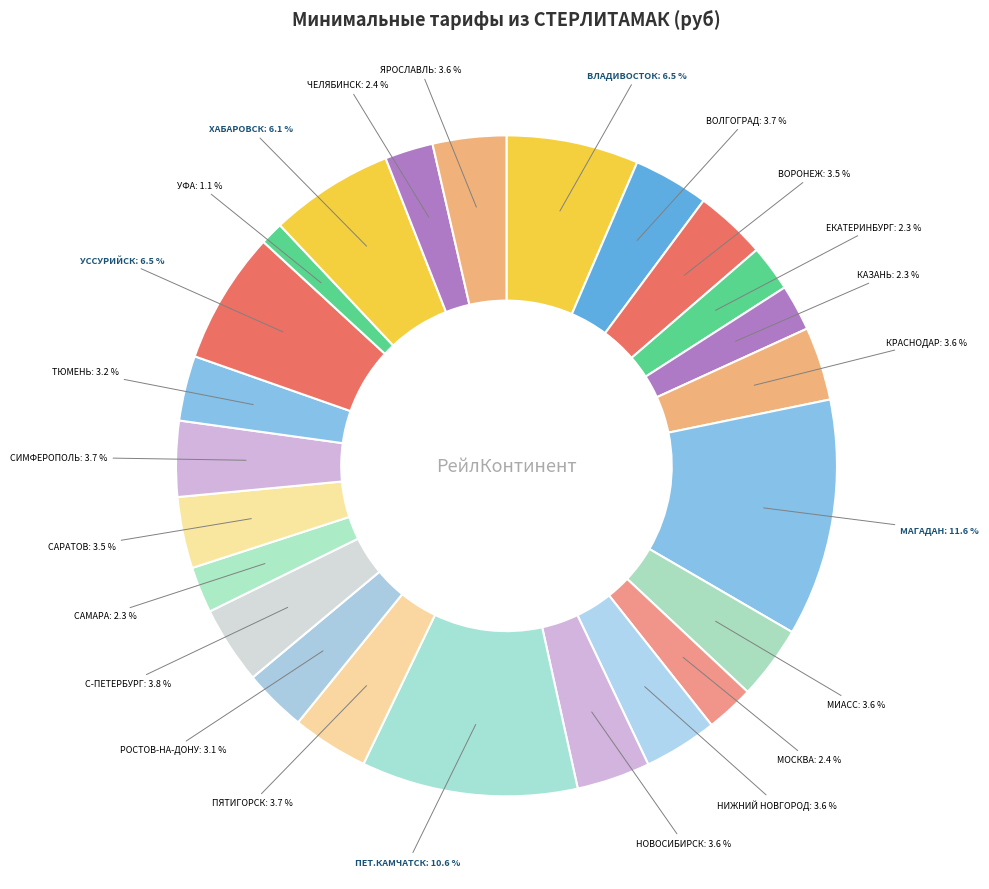

Does any single category account for the majority?

No